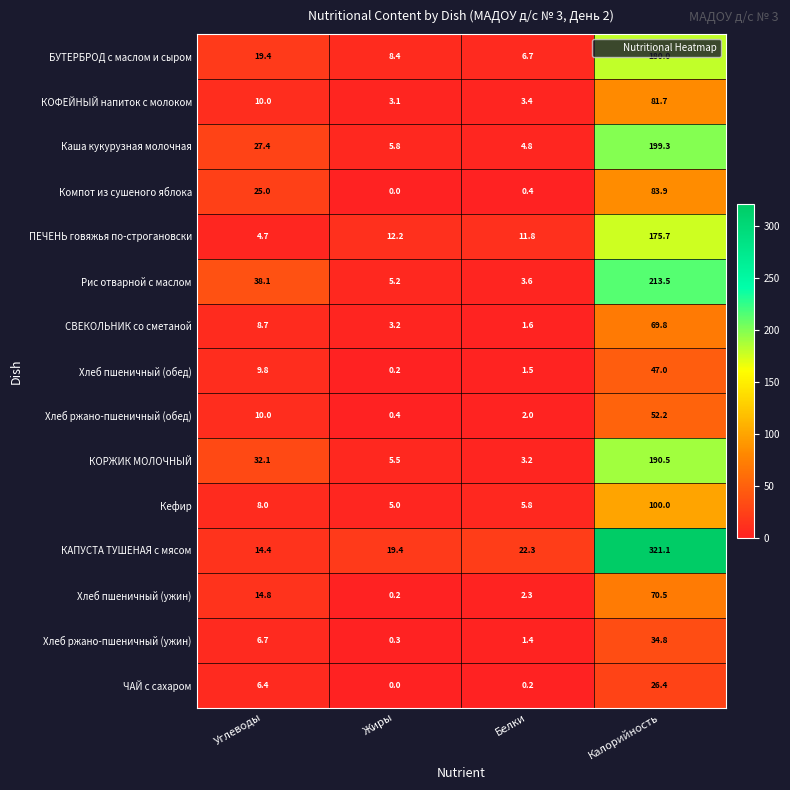

What is the difference between the СВЕКОЛЬНИК со сметаной values at Углеводы and Белки?

7.1